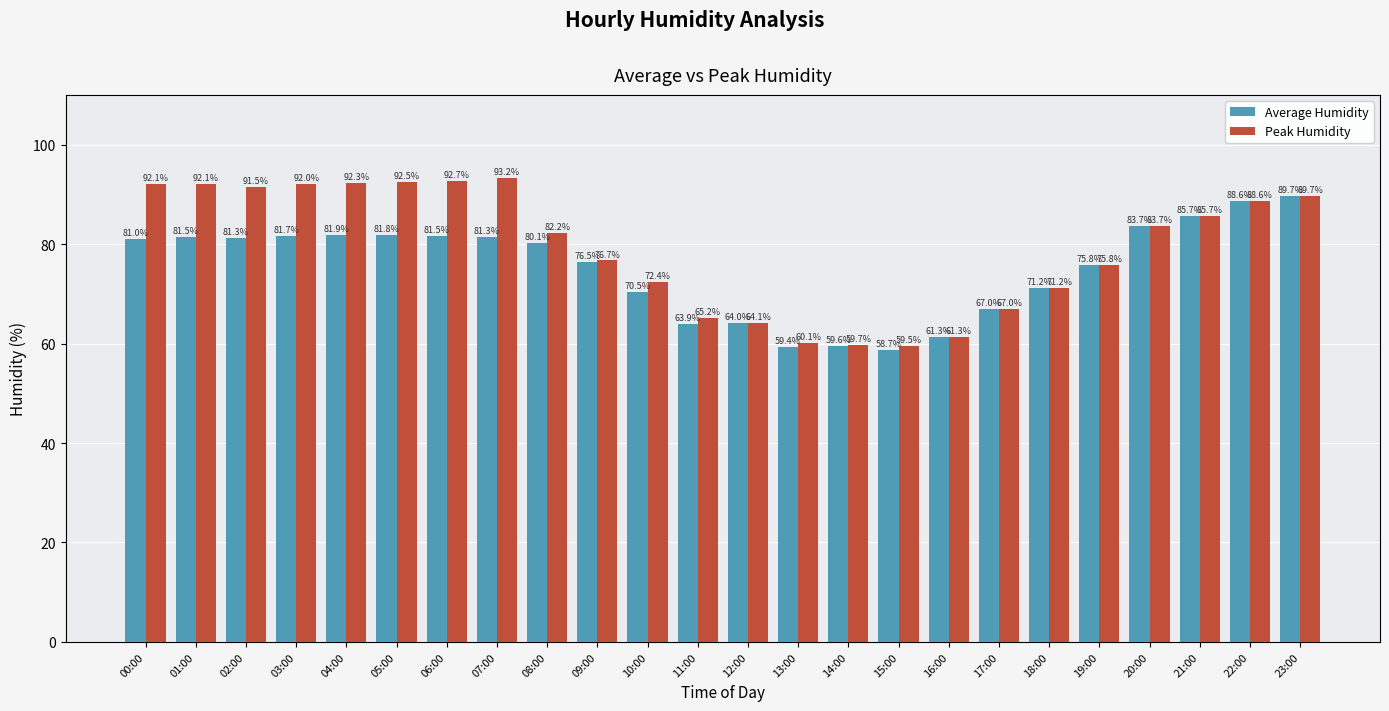

Does the chart contain any negative values?

No